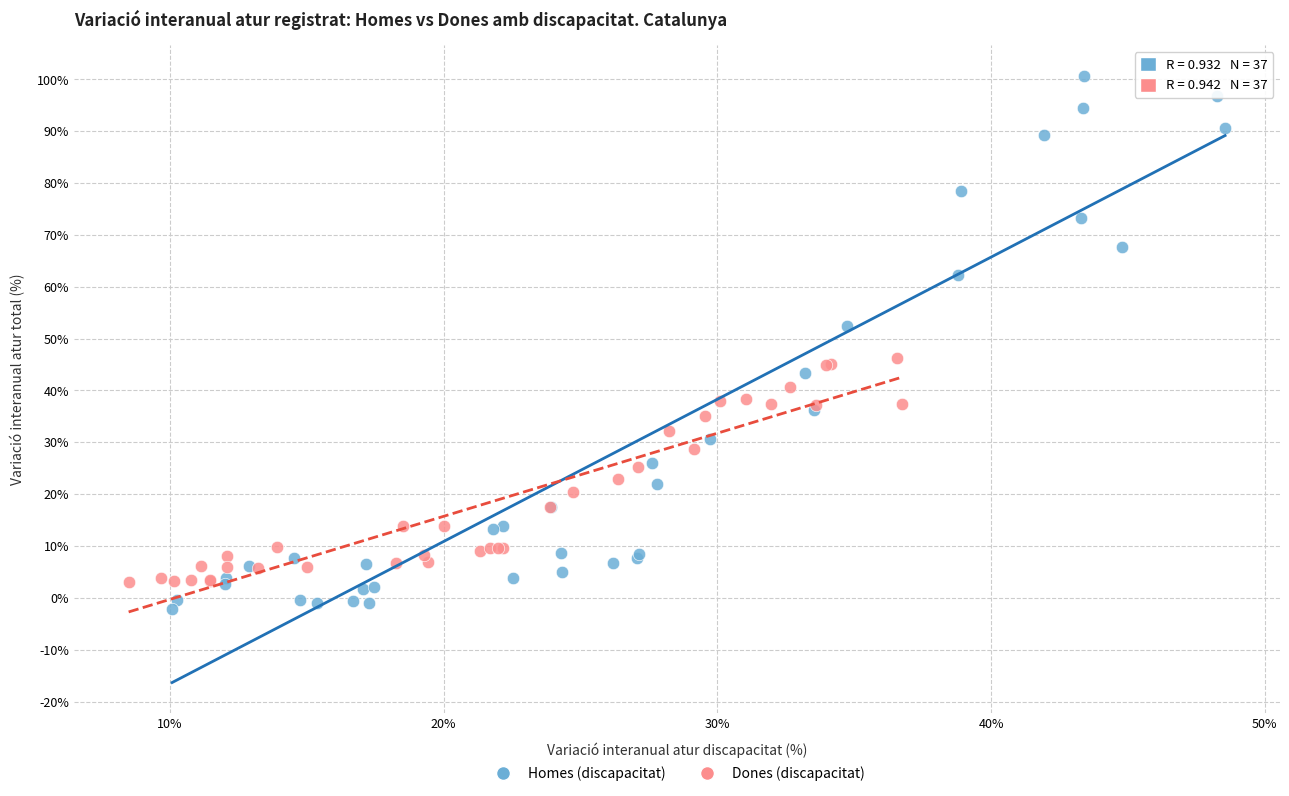

What are all the series names shown in the legend?

Homes (discapacitat), Dones (discapacitat)